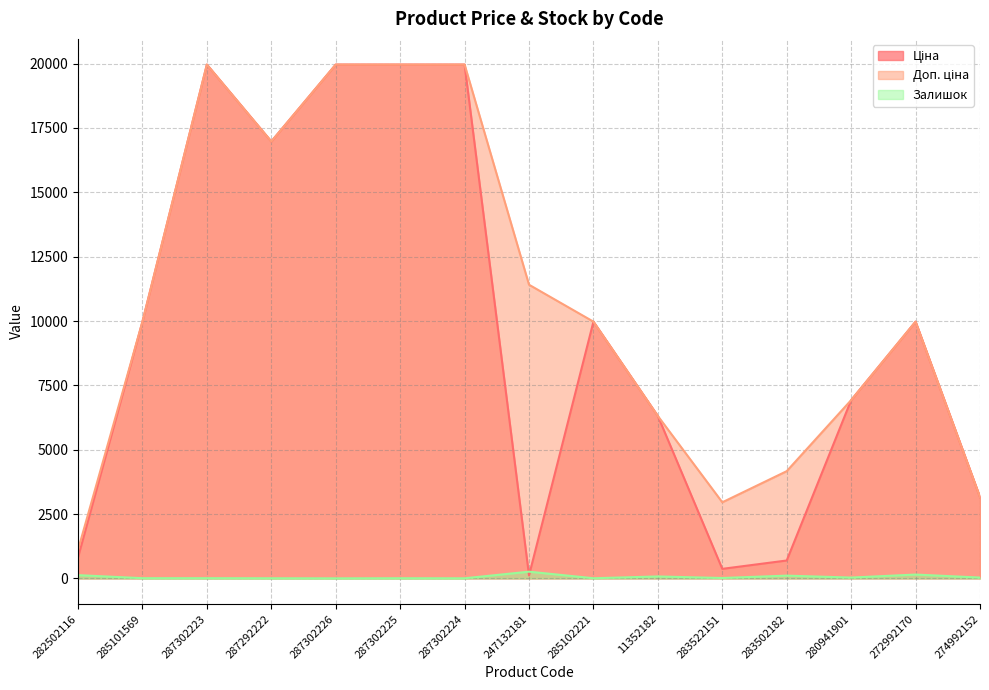

What is the maximum value for Доп. ціна?

19964.2